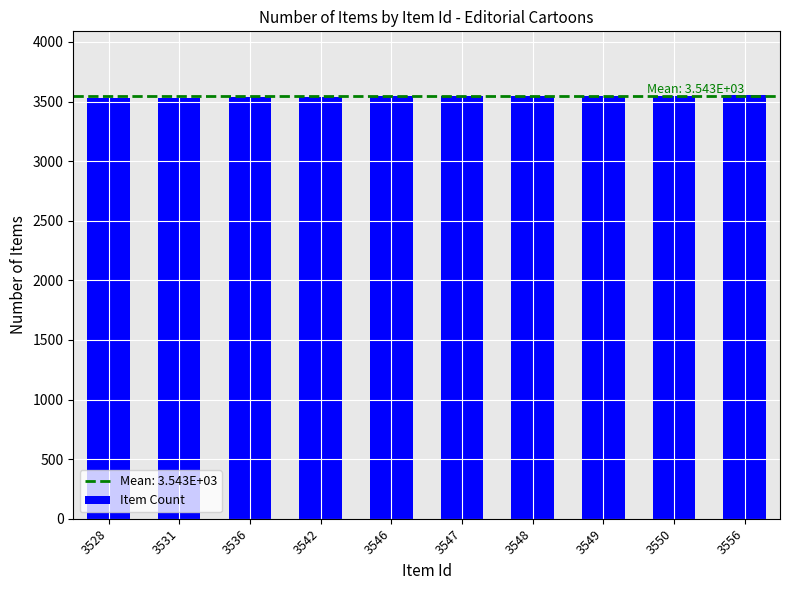

What is the average value?

3543